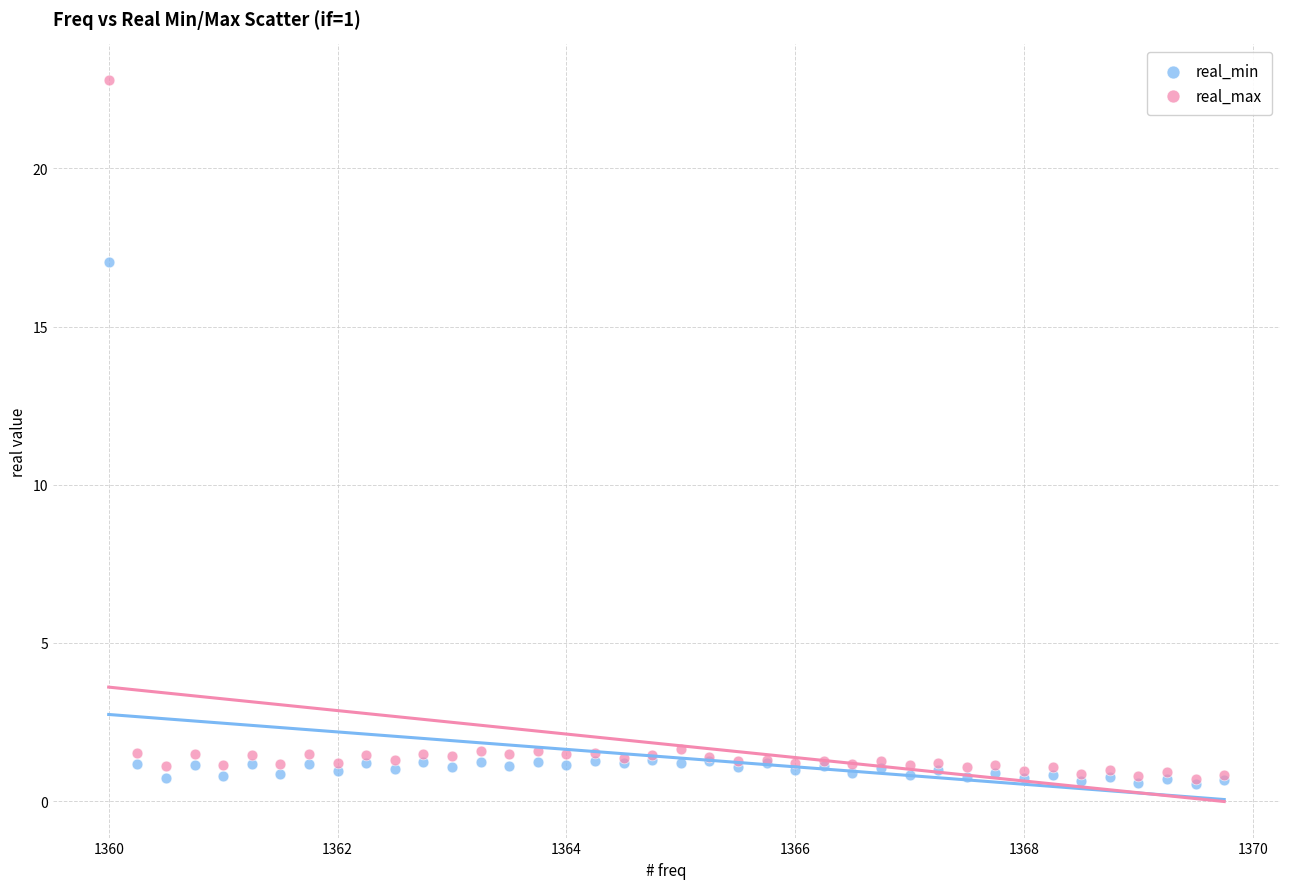

What are all the series names shown in the legend?

real_min, real_max